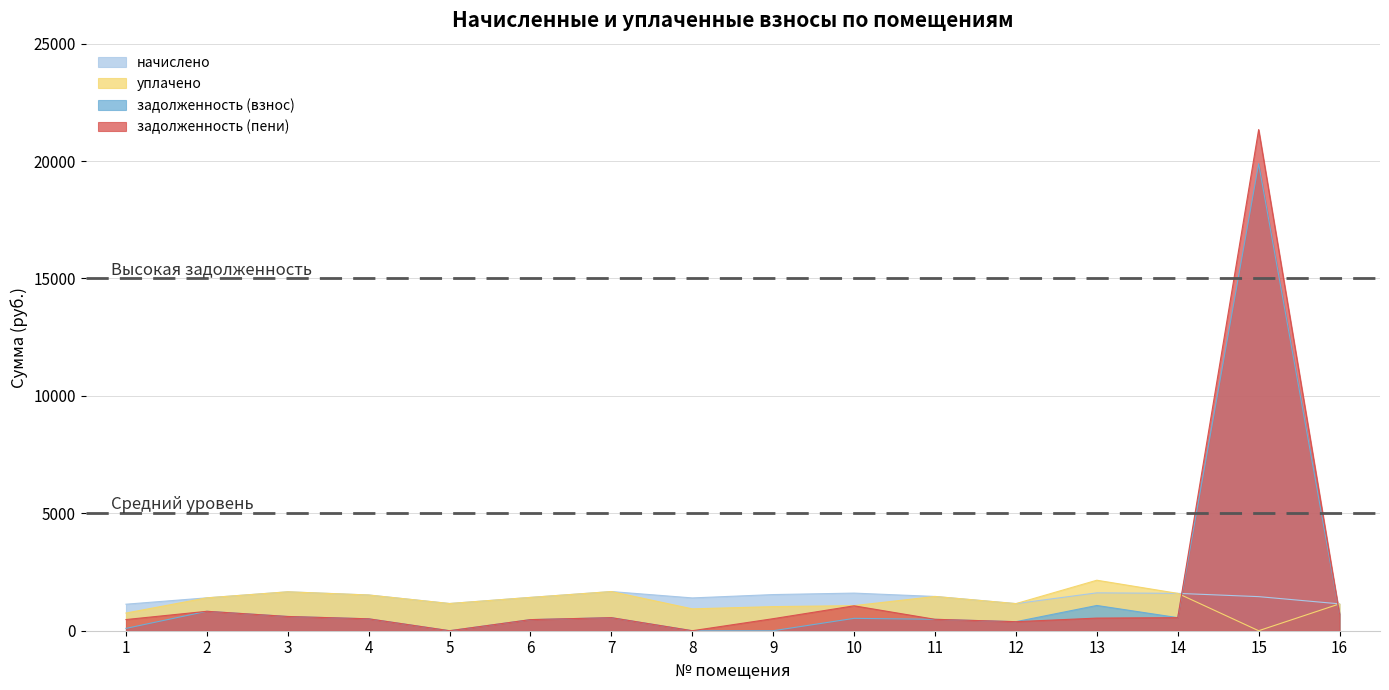

What is the maximum value shown in the chart?

21341.7